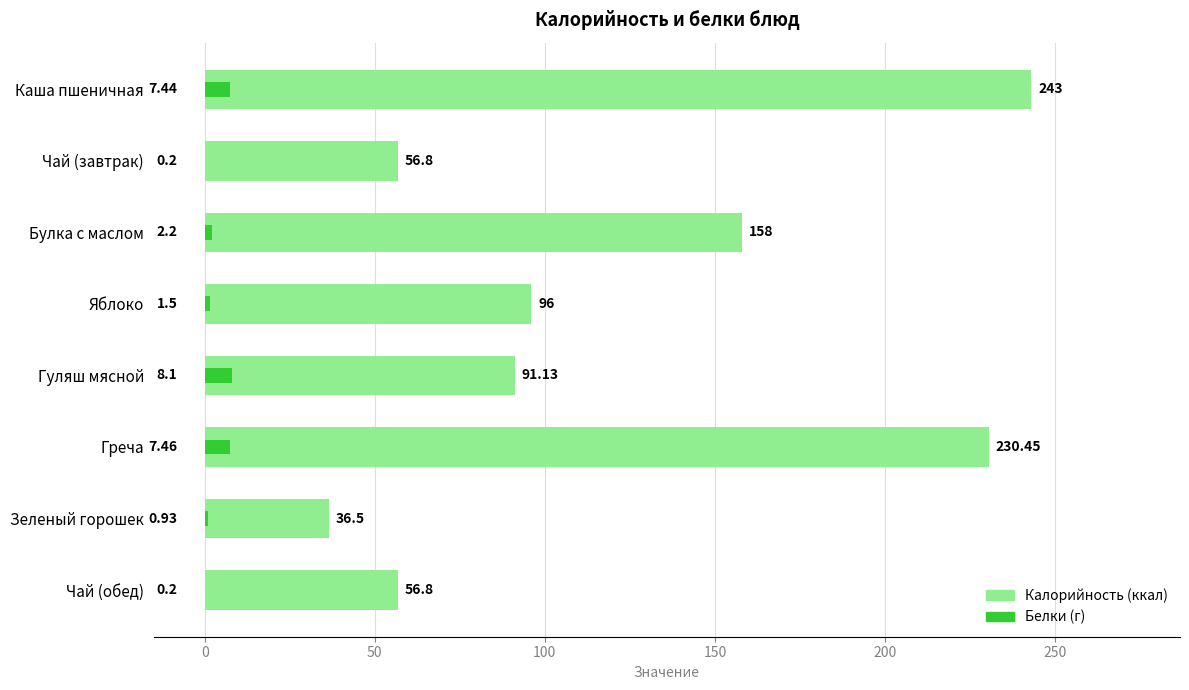

What is the lowest value of the Калорийность series?

36.5